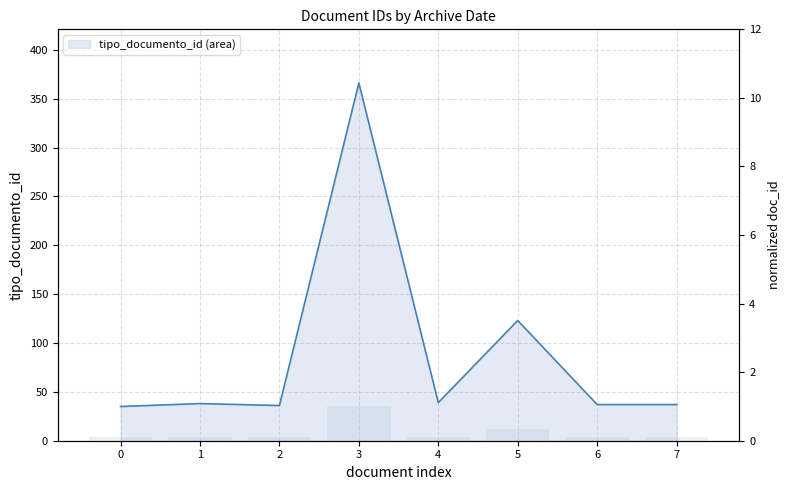

True or false: the data shows 0.3 at 3.

False